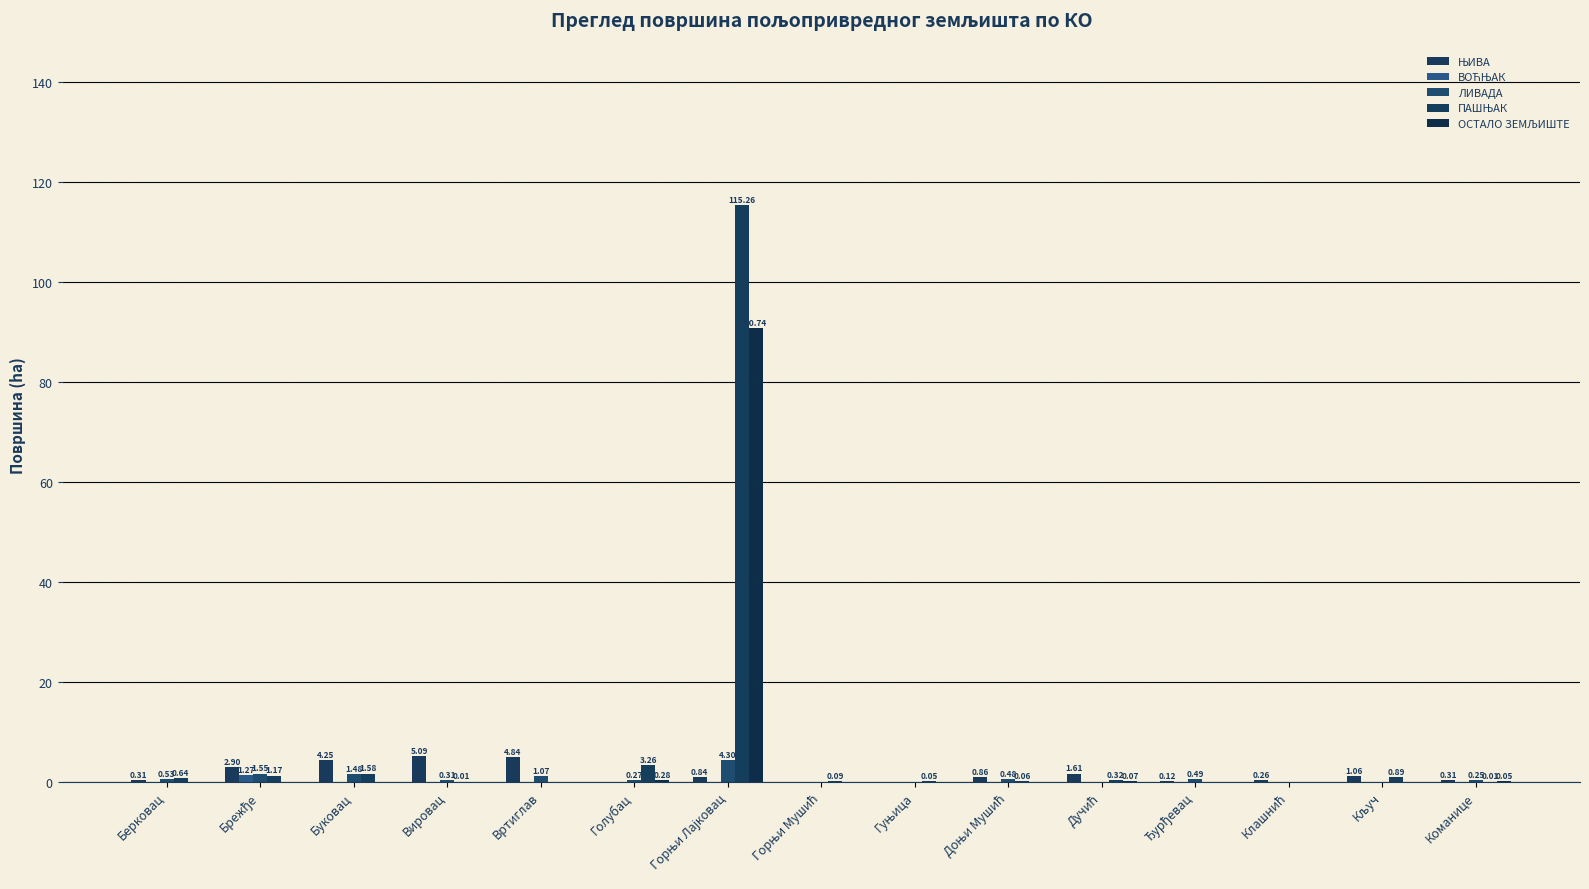

How many distinct data groups are displayed?

5